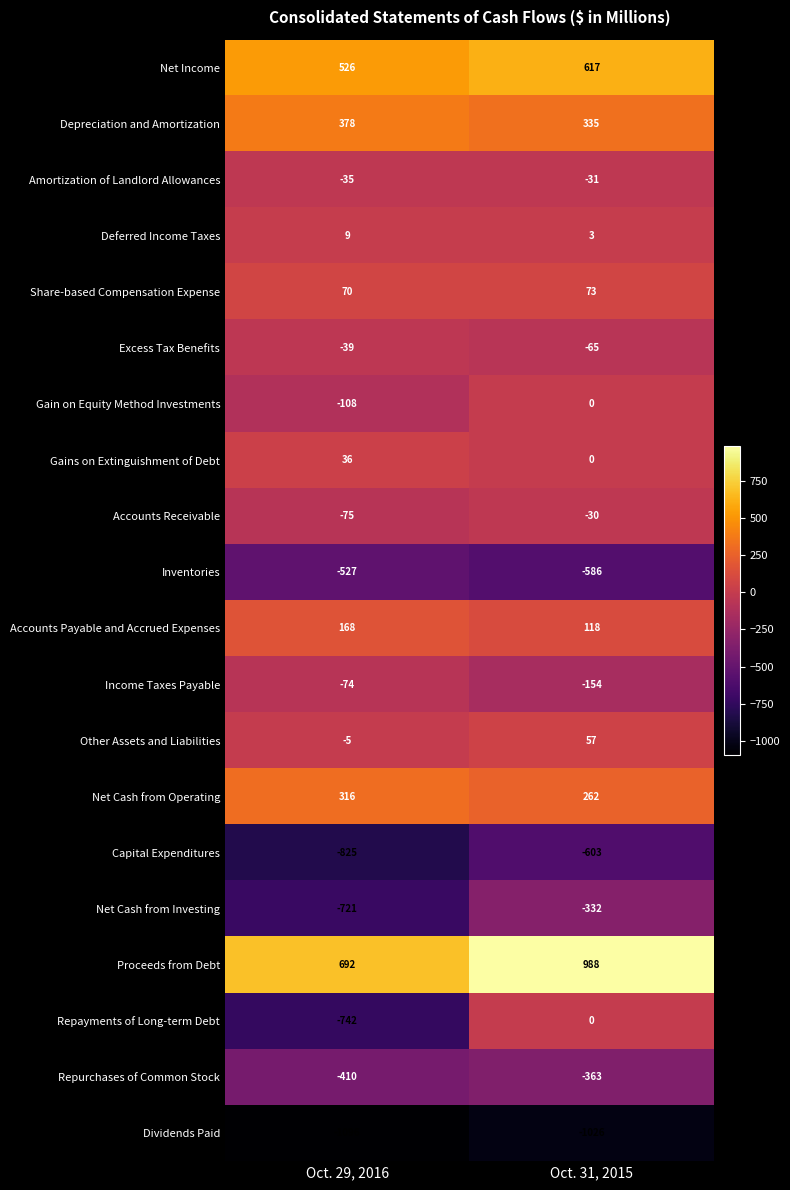

True or false: Depreciation and Amortization has a value of 335 at Oct. 31, 2015.

True